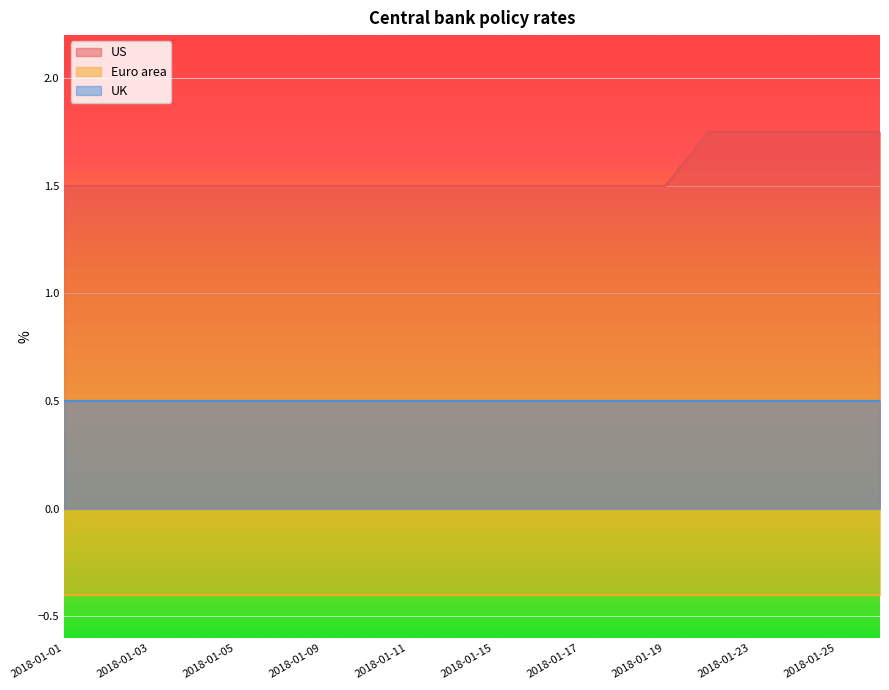

What is the value of the Euro area point at the 11th from the left?

-0.4